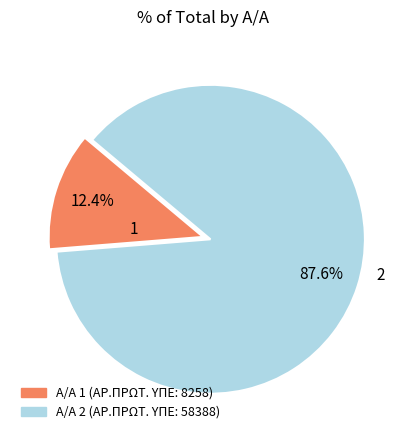

Is there any slice that represents more than half of the pie?

Yes